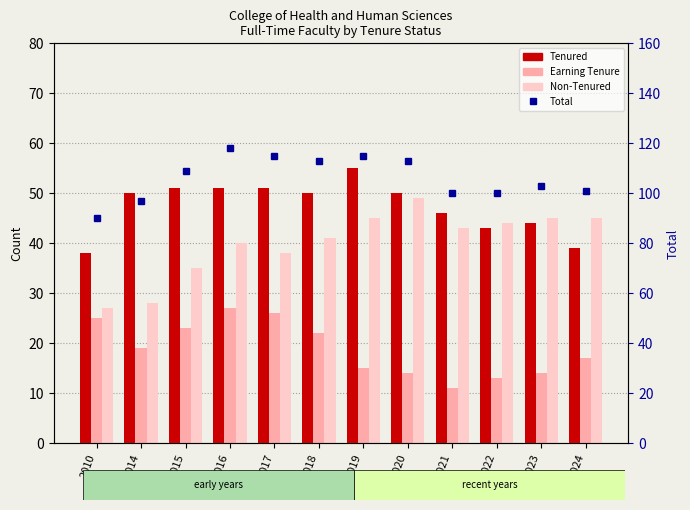

What is the sum of all Earning Tenure values?

226